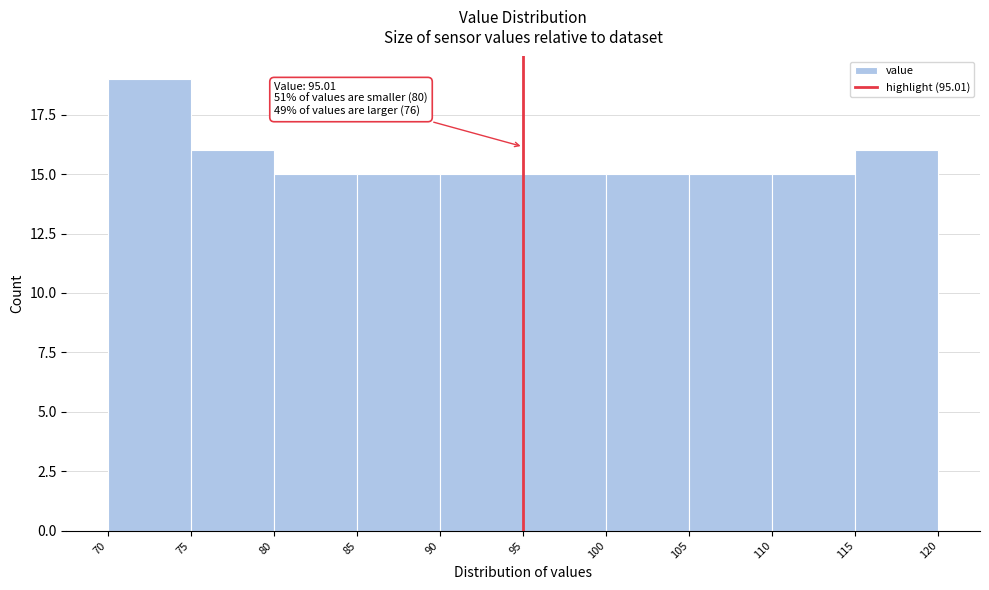

Over which range of the x-axis is the bar tallest?

70 to 75